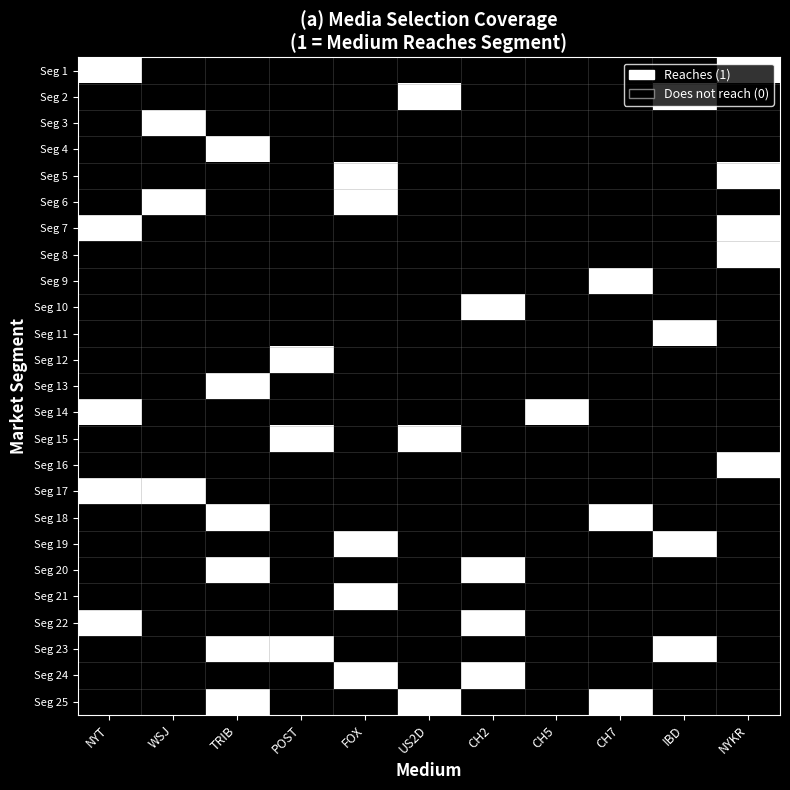

List the series in order of their peak value, lowest first.

Seg 1, Seg 2, Seg 3, Seg 4, Seg 5, Seg 6, Seg 7, Seg 8, Seg 9, Seg 10, Seg 11, Seg 12, Seg 13, Seg 14, Seg 15, Seg 16, Seg 17, Seg 18, Seg 19, Seg 20, Seg 21, Seg 22, Seg 23, Seg 24, Seg 25